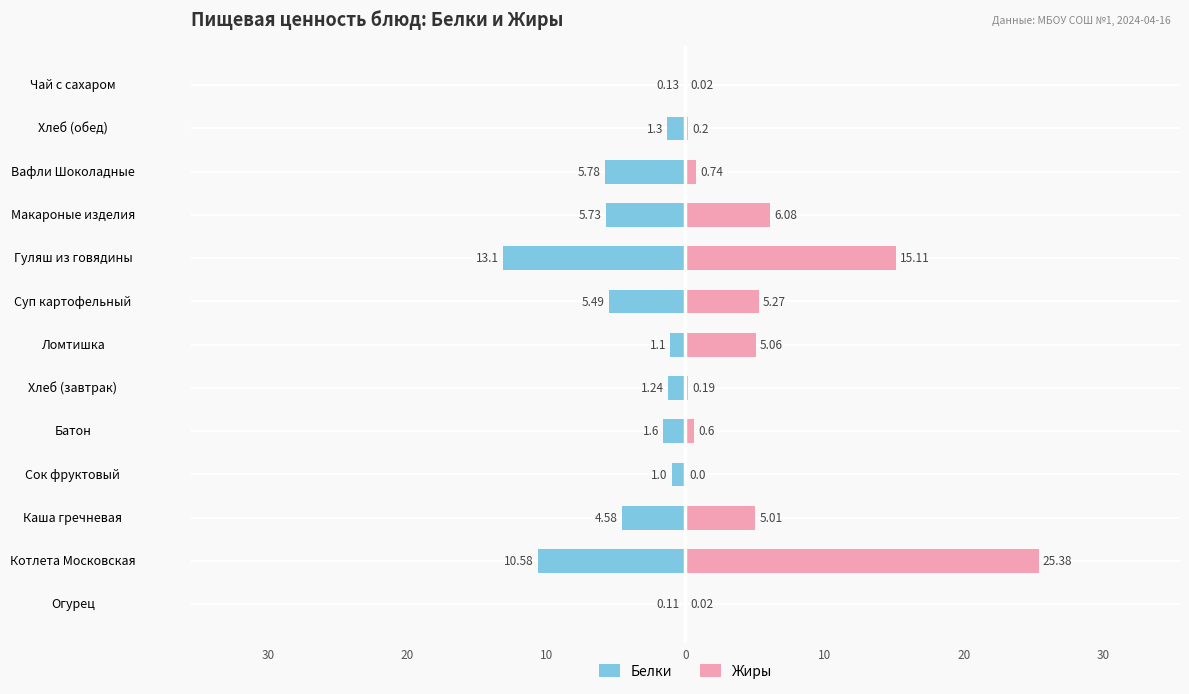

What is the maximum value shown in the chart?

25.4